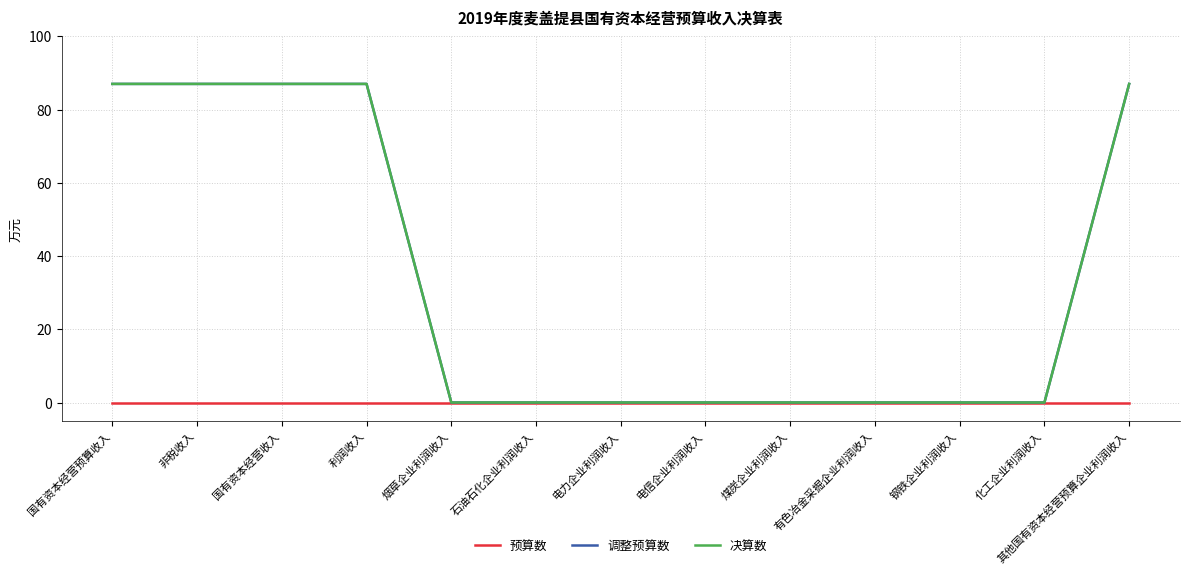

Reading left to right, transcribe all the data shown in this chart.

预算数: 国有资本经营预算收入=0	非税收入=0	国有资本经营收入=0	利润收入=0	烟草企业利润收入=0	石油石化企业利润收入=0	电力企业利润收入=0	电信企业利润收入=0	煤炭企业利润收入=0	有色冶金采掘企业利润收入=0	钢铁企业利润收入=0	化工企业利润收入=0	其他国有资本经营预算企业利润收入=0
调整预算数: 国有资本经营预算收入=87	非税收入=87	国有资本经营收入=87	利润收入=87	烟草企业利润收入=0	石油石化企业利润收入=0	电力企业利润收入=0	电信企业利润收入=0	煤炭企业利润收入=0	有色冶金采掘企业利润收入=0	钢铁企业利润收入=0	化工企业利润收入=0	其他国有资本经营预算企业利润收入=87
决算数: 国有资本经营预算收入=87	非税收入=87	国有资本经营收入=87	利润收入=87	烟草企业利润收入=0	石油石化企业利润收入=0	电力企业利润收入=0	电信企业利润收入=0	煤炭企业利润收入=0	有色冶金采掘企业利润收入=0	钢铁企业利润收入=0	化工企业利润收入=0	其他国有资本经营预算企业利润收入=87